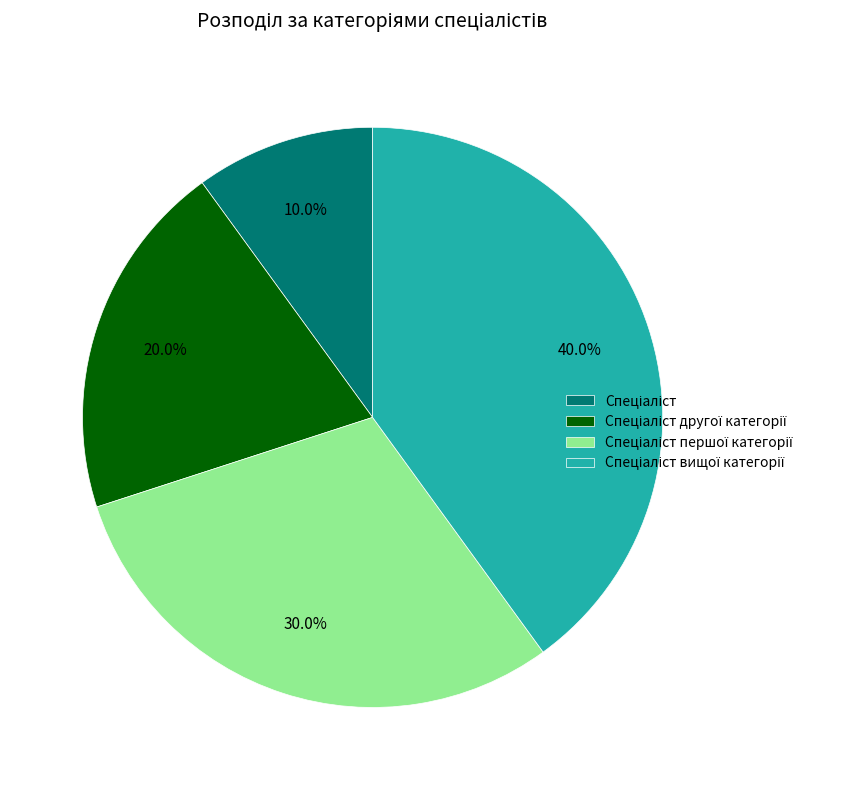

Is there a majority slice in this chart?

No